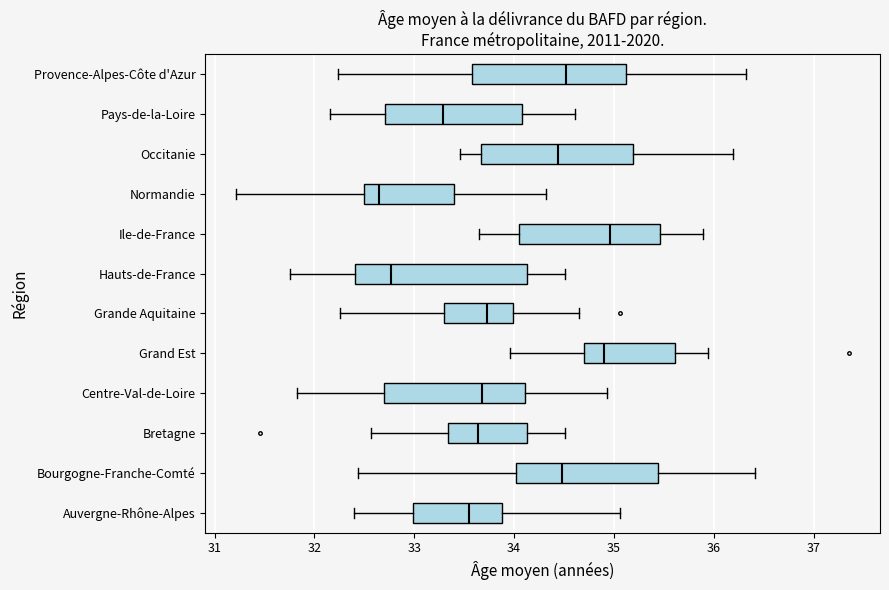

Which box is the widest, from its left edge to its right edge?

Hauts-de-France